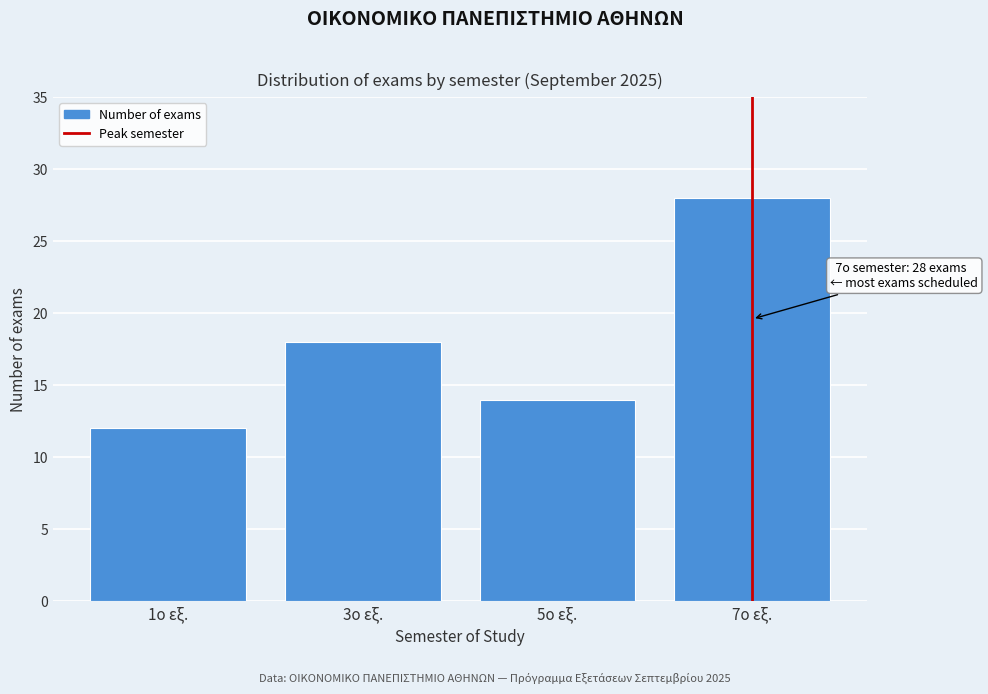

Reading right to left, what are all the values shown in this chart?

7ο εξ.=28	5ο εξ.=14	3ο εξ.=18	1ο εξ.=12